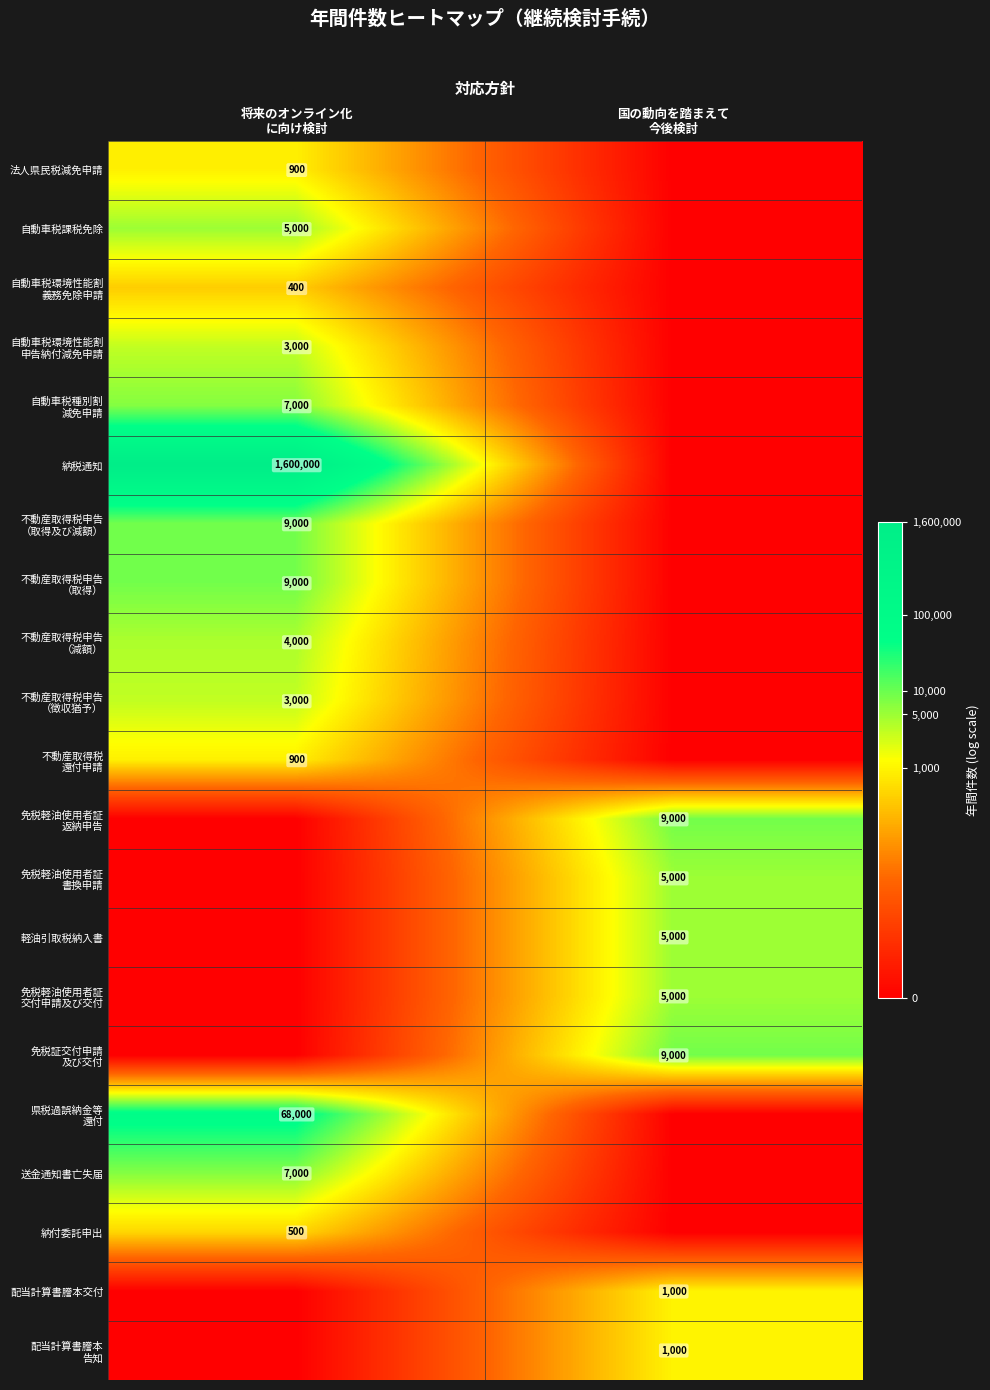

How many values in 不動産取得税申告 （取得） are above zero?

1